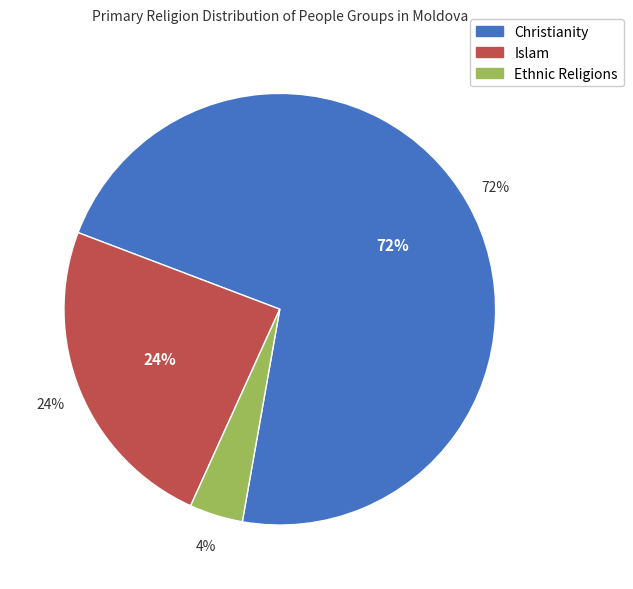

Does Ethnic Religions account for over 50% of the chart?

No